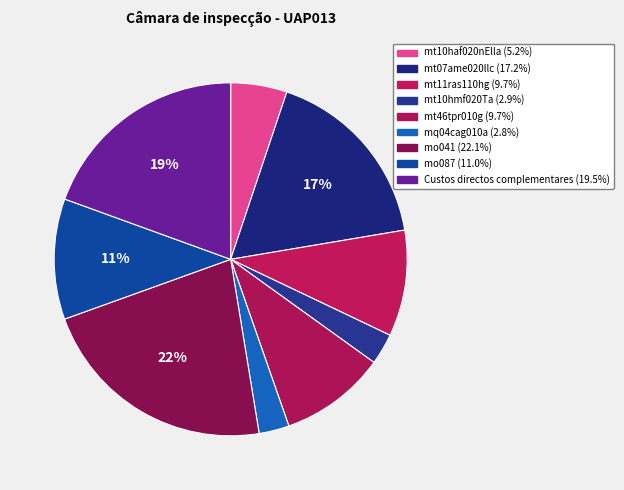

How many slices are in this pie chart?

9